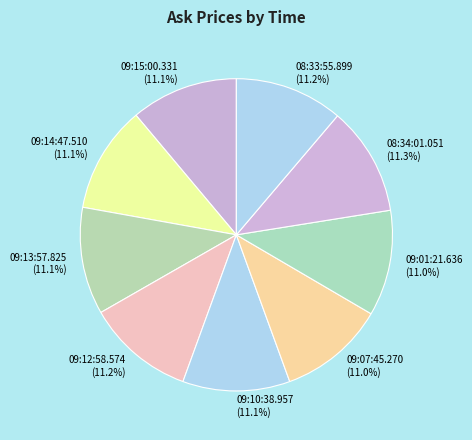

Is it true that 09:14:47.510 is 21% of the pie?

False